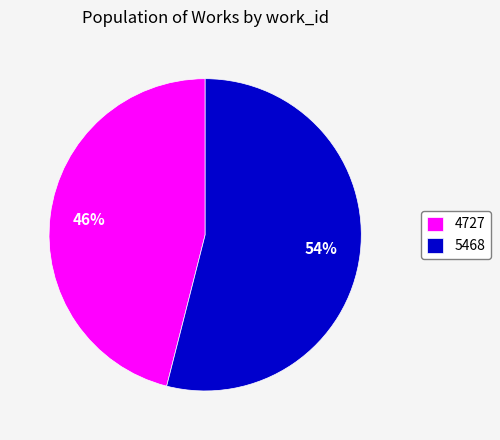

How many slices are in this pie chart?

2